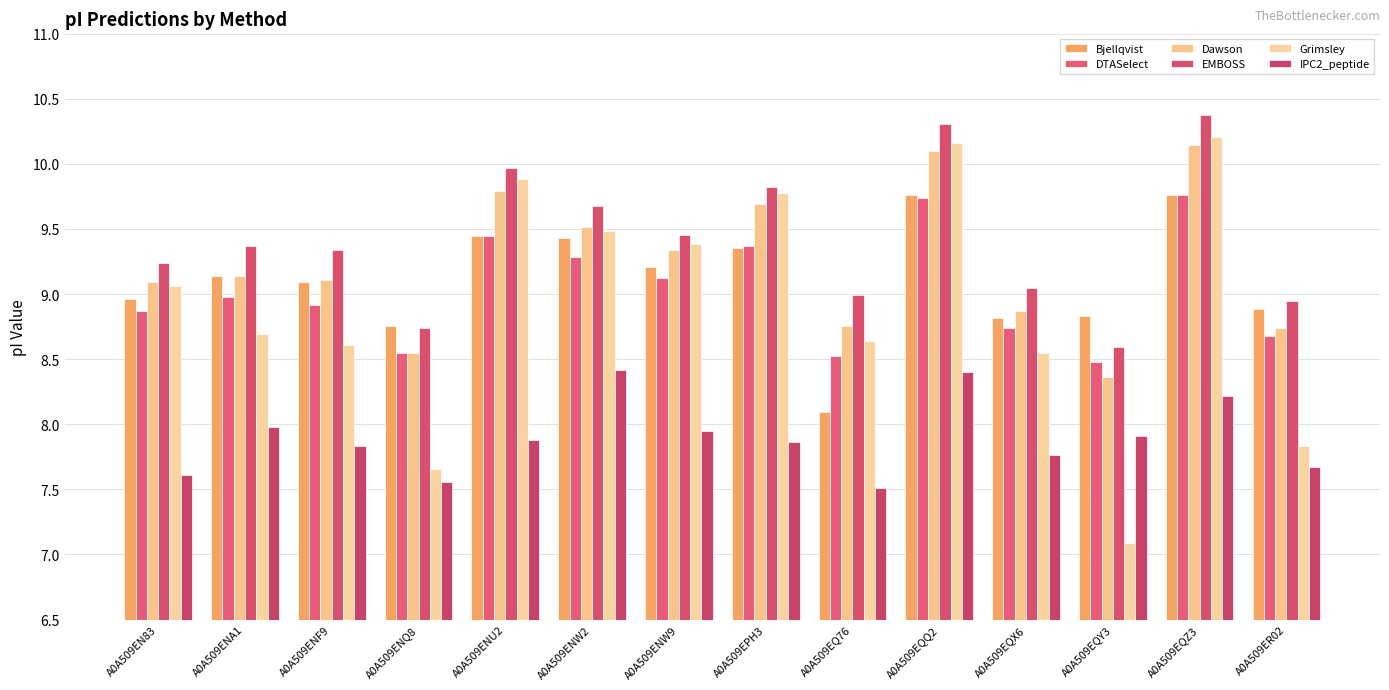

Does the chart contain stacked bars?

No